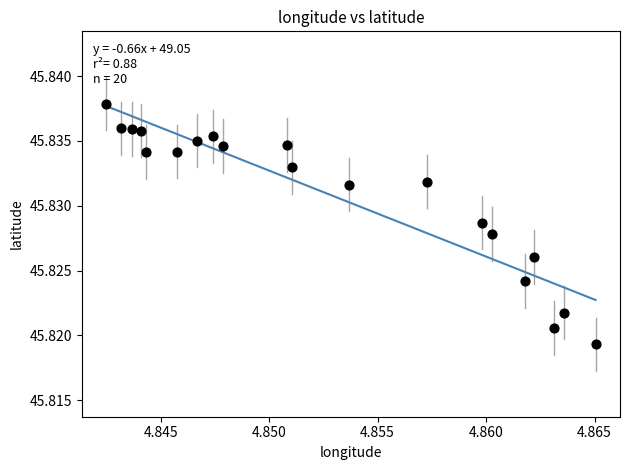

How many data points are displayed?

20